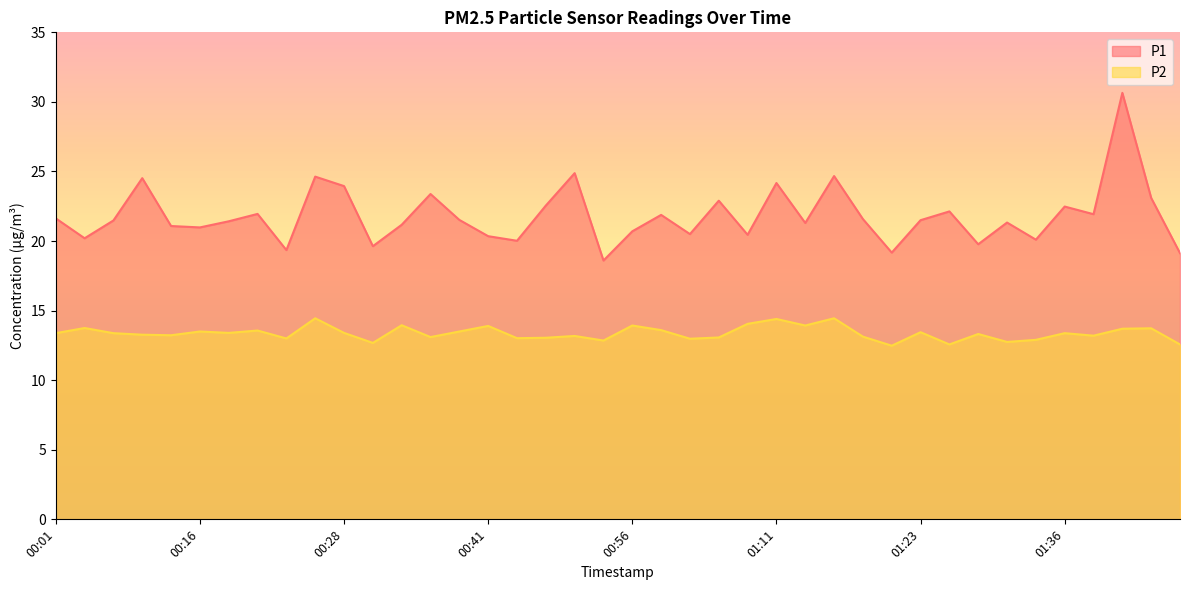

True or false: P1 and P2 intersect in this chart.

False